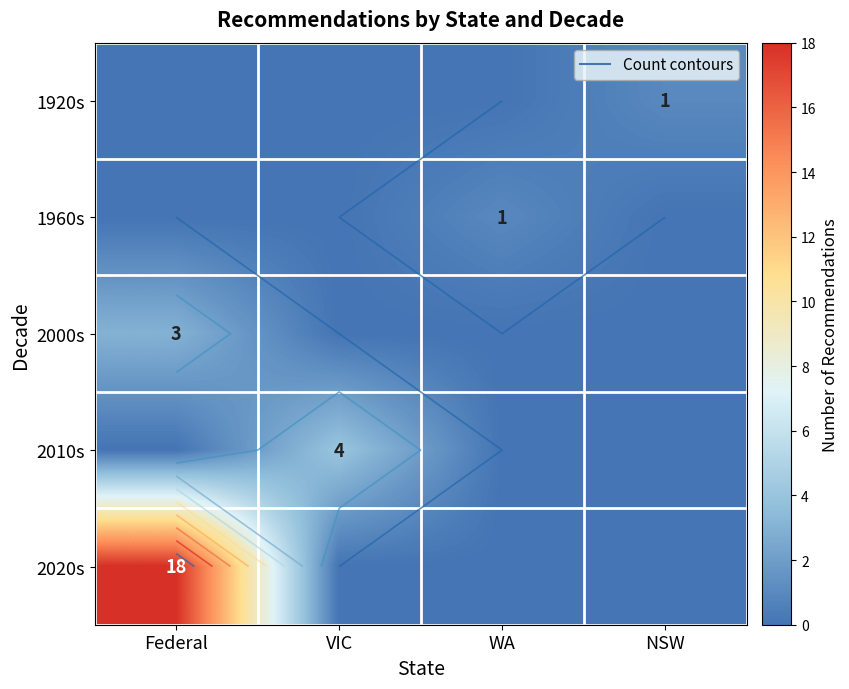

At which label does 2020s reach its peak?

Federal